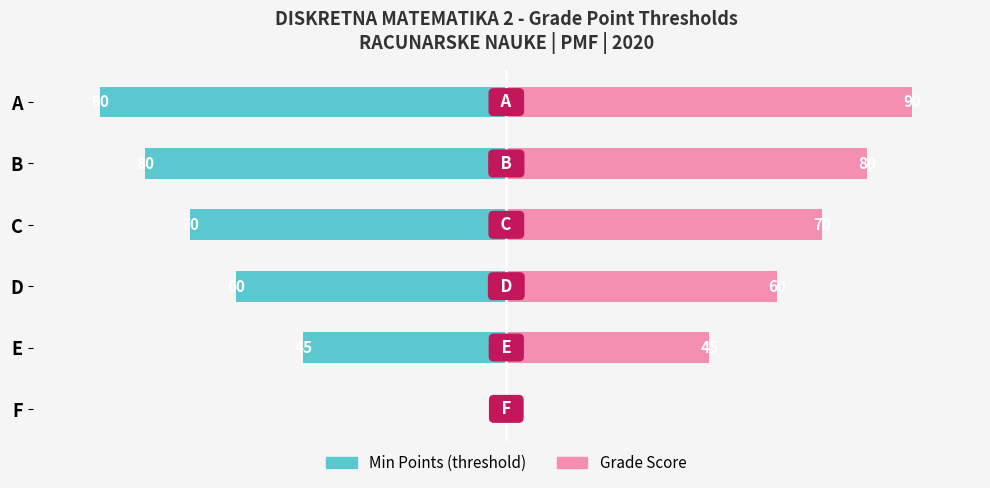

How many bars are there in total?

12